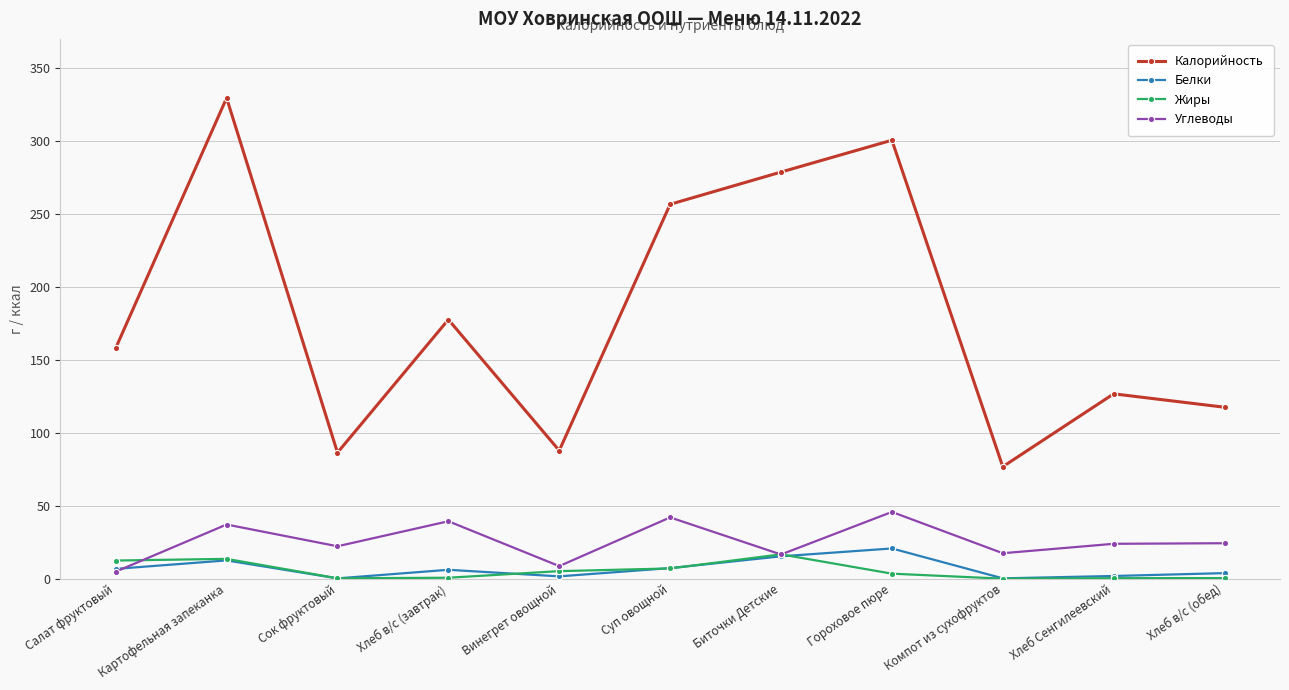

Which series has the widest spread of values?

Калорийность